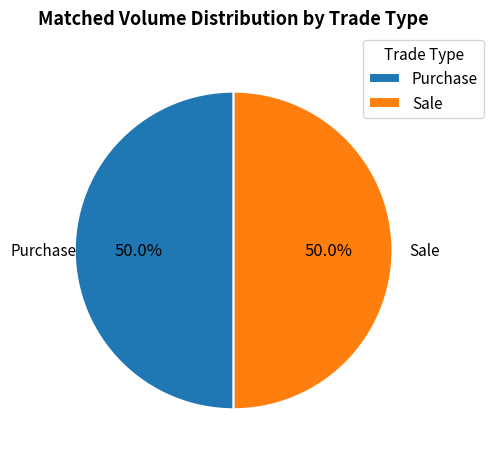

To the nearest percent, what portion does Purchase represent?

50%